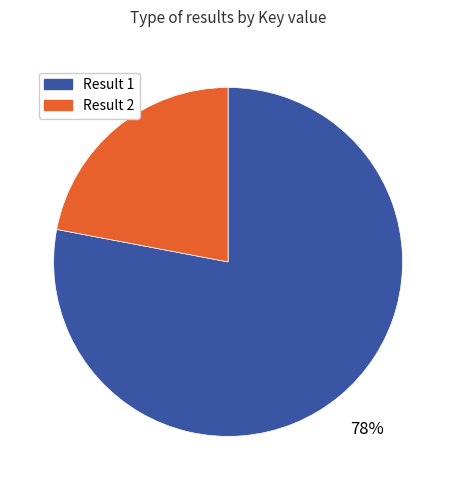

What is the ratio of the value at Result 1 to the value at Result 2?

3.5